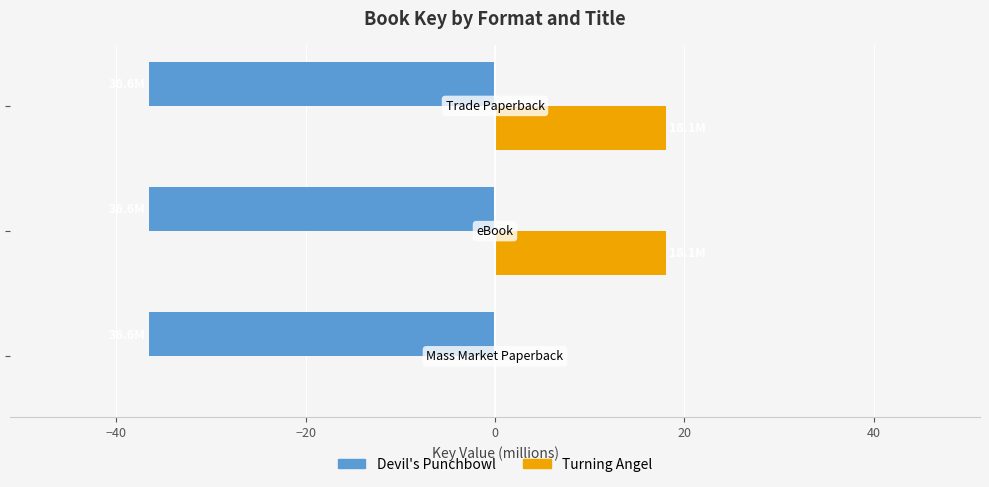

Which series has the largest total across all categories?

Turning Angel